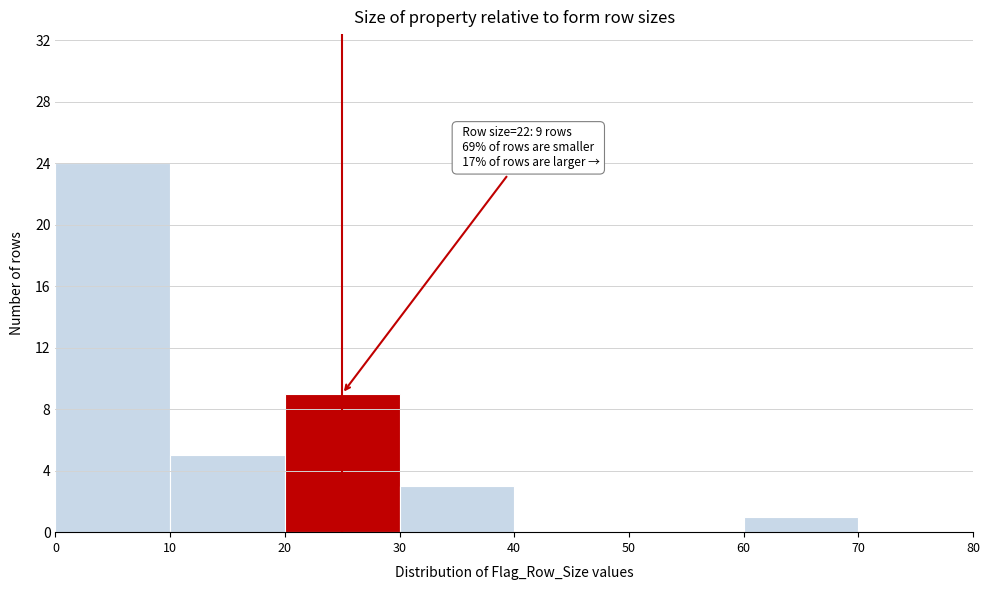

Over which range of the x-axis is the bar tallest?

0 to 10